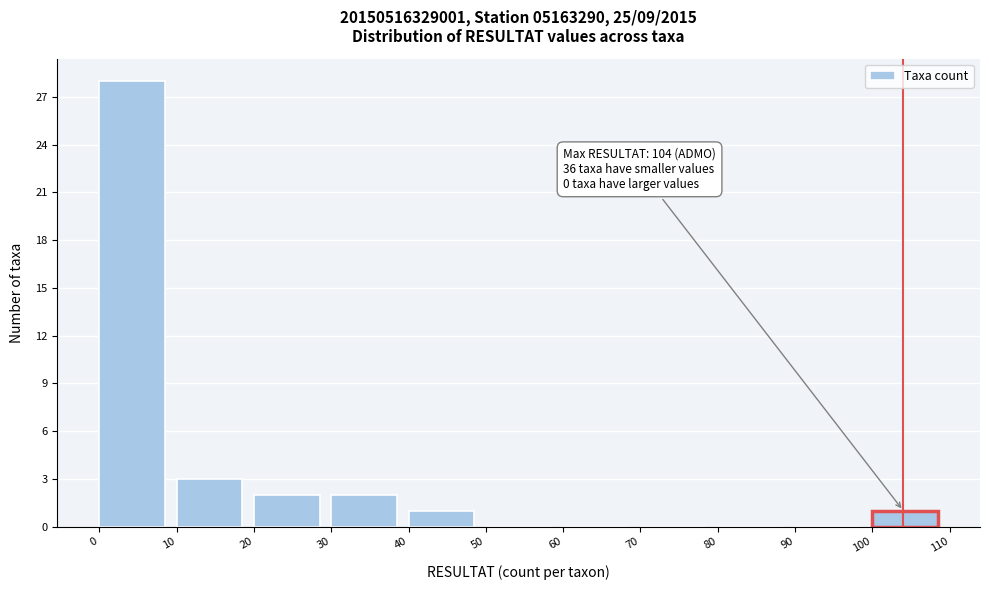

Over which range of the x-axis is the bar tallest?

0 to 10